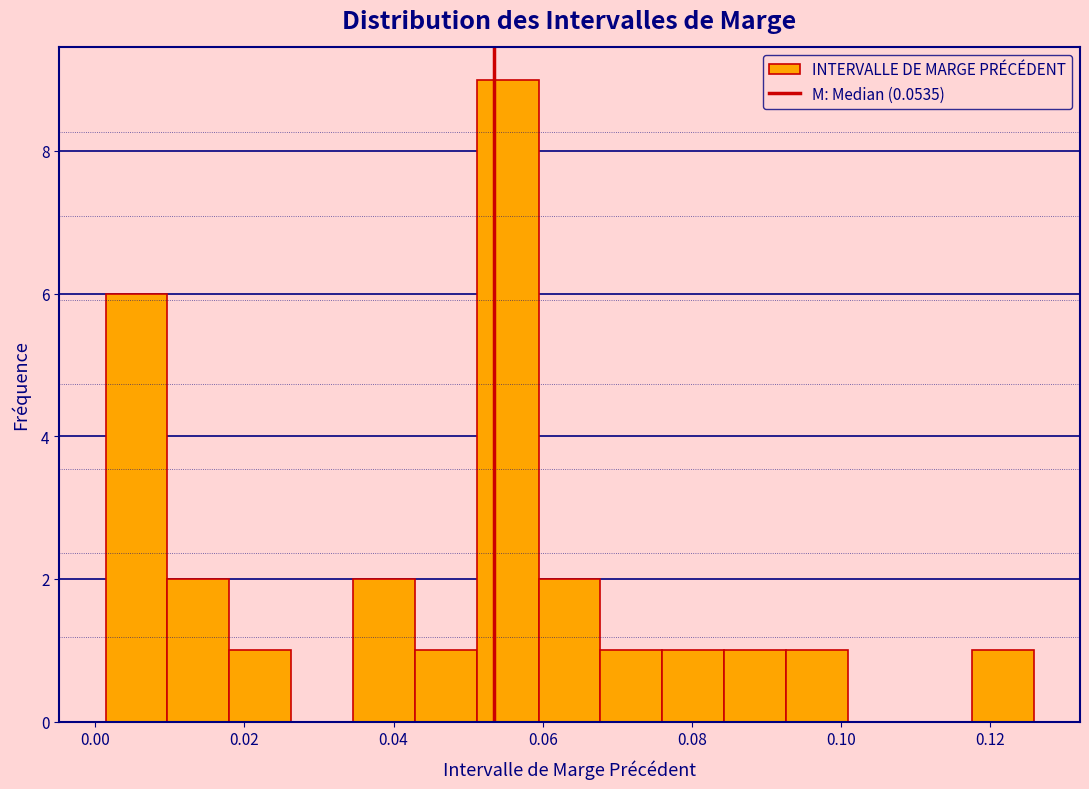

Which range on the x-axis has the tallest bar?

0.052 to 0.060